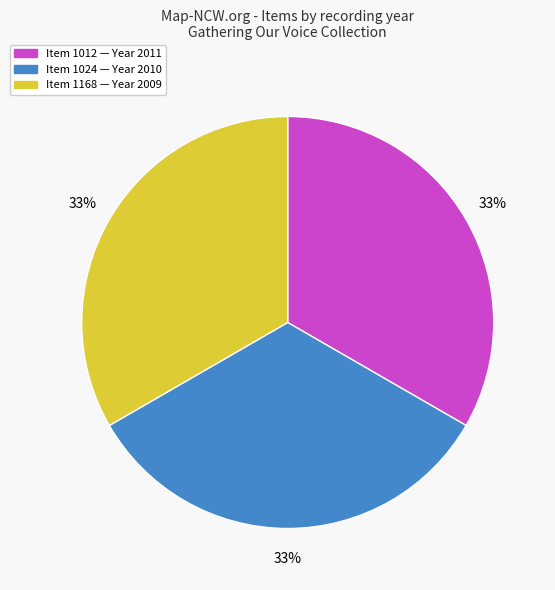

How many segments does this pie chart have?

3